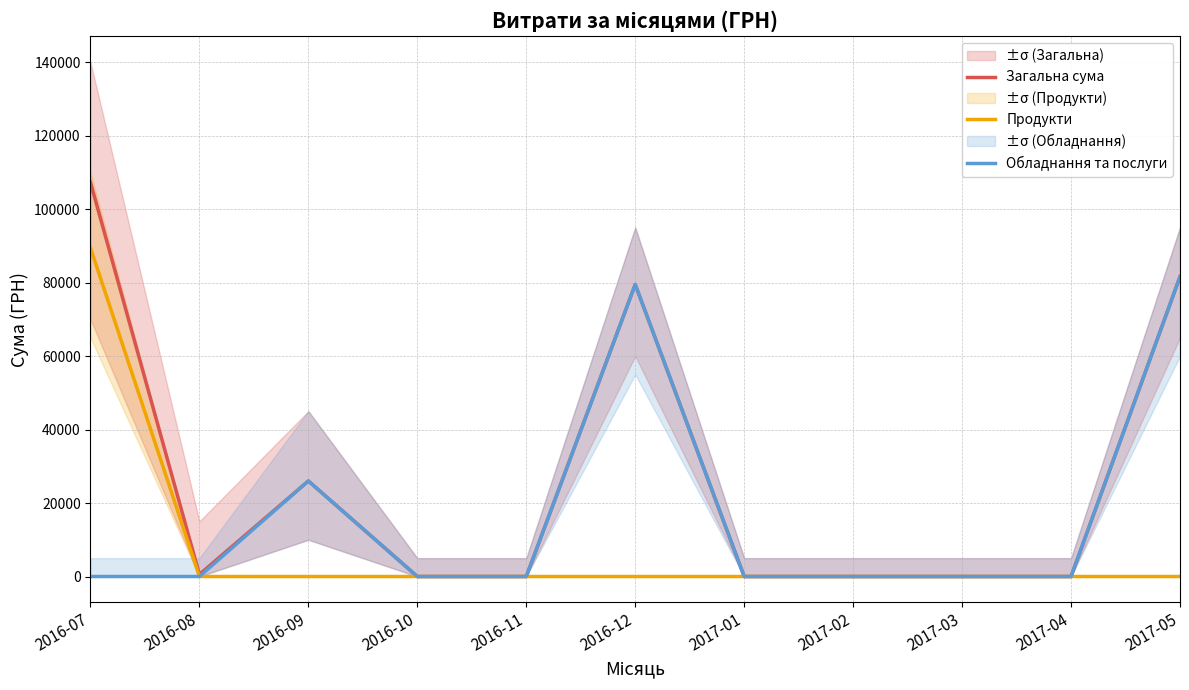

What is the difference between the maximum and minimum values in the Обладнання та послуги series?

81589.2